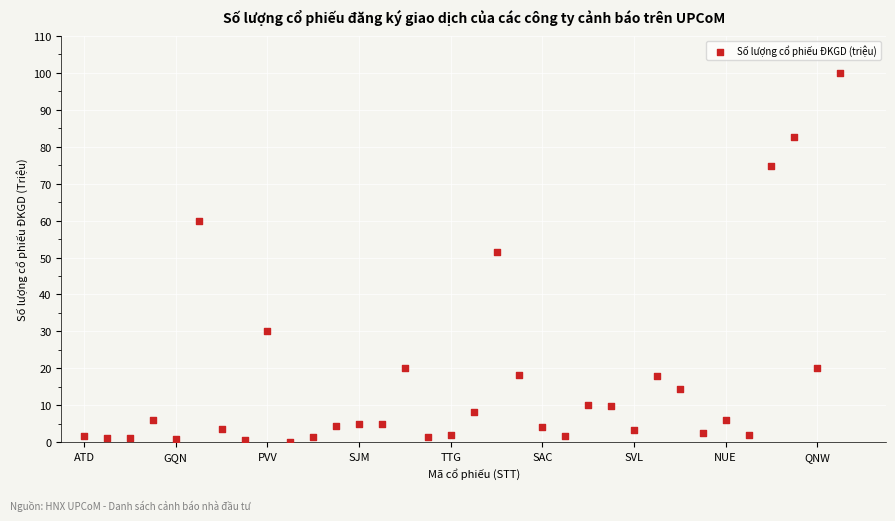

What Y value in the scatter plot is closest to 50?

51.6